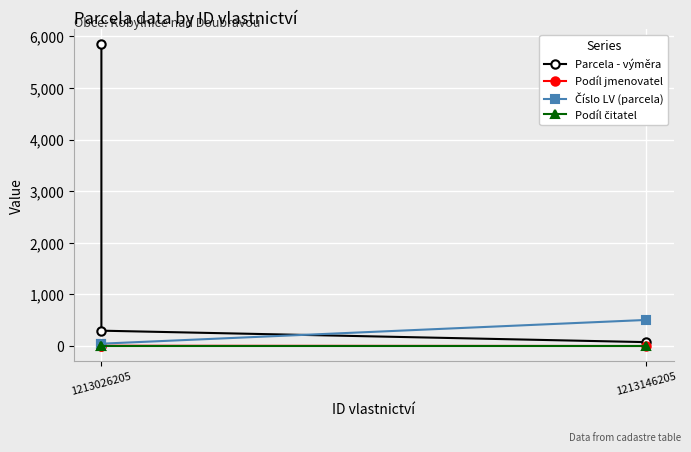

How many series are shown in this chart?

4